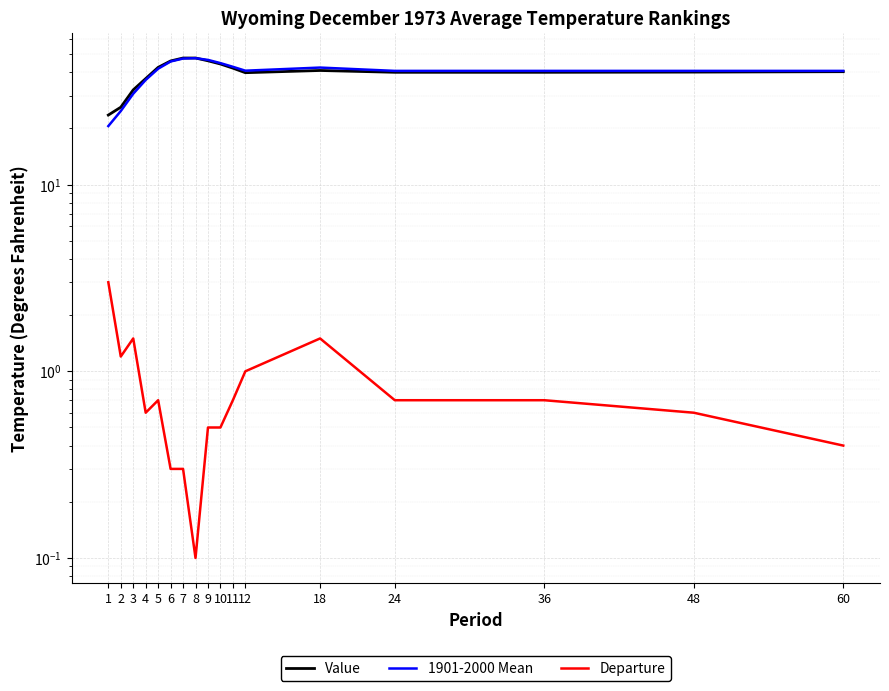

The Value series shows 84.1 at 8. True or false?

False